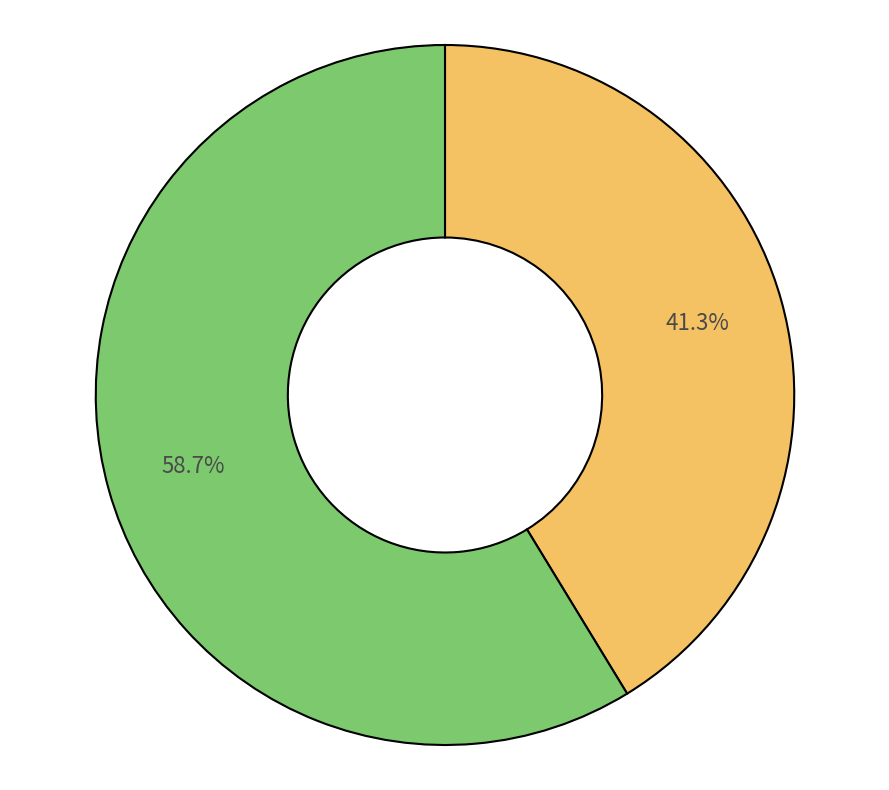

Is there a majority slice in this chart?

Yes